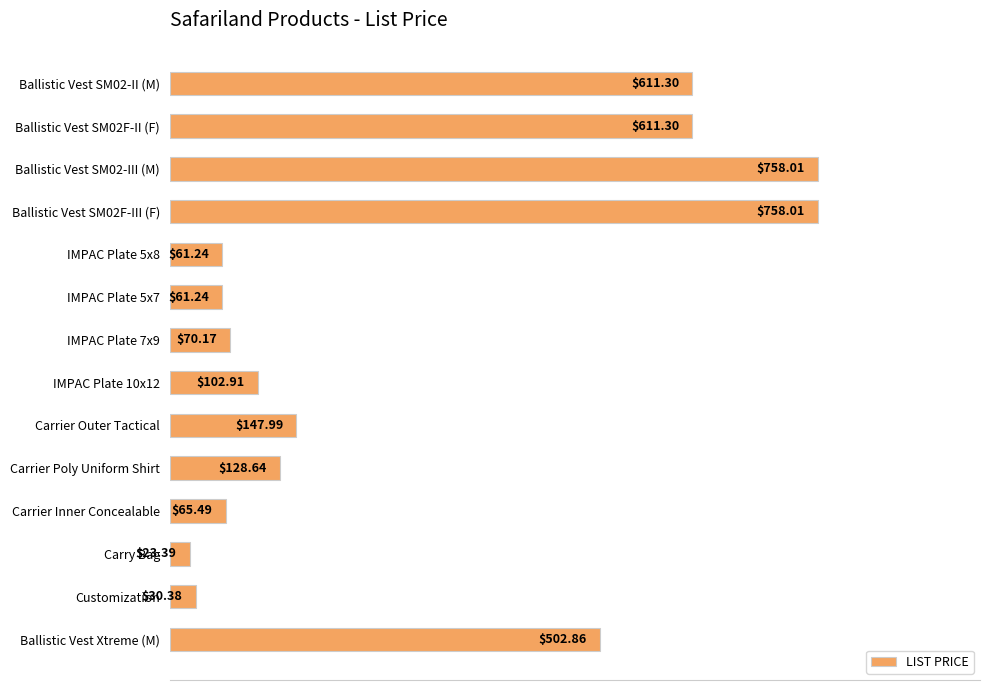

Which label corresponds to the smallest value in the chart?

Carry Bag